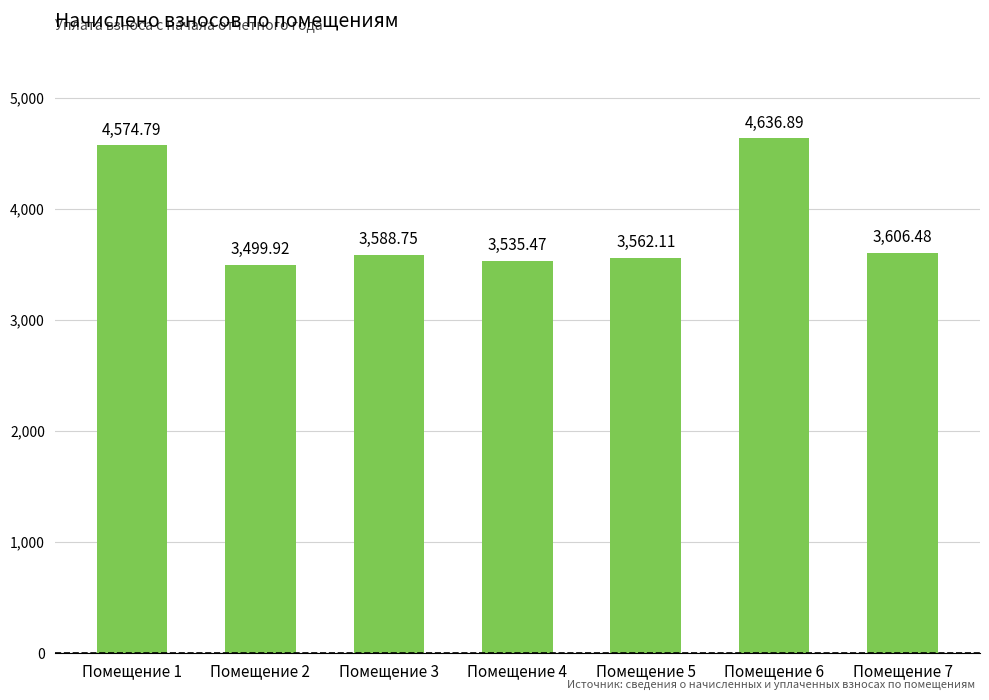

Rank the categories by value from lowest to highest.

Помещение 2, Помещение 4, Помещение 5, Помещение 3, Помещение 7, Помещение 1, Помещение 6